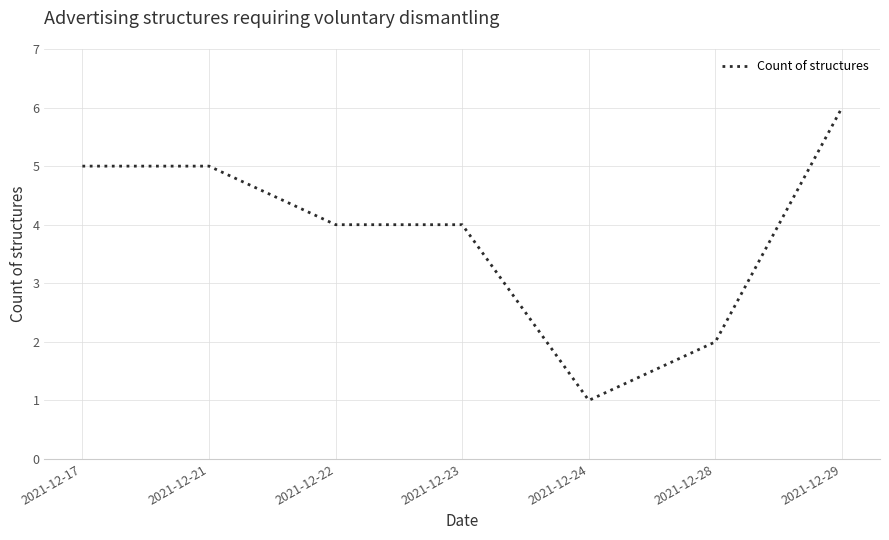

Reading left to right, what are all the values shown in this chart?

5	5	4	4	1	2	6